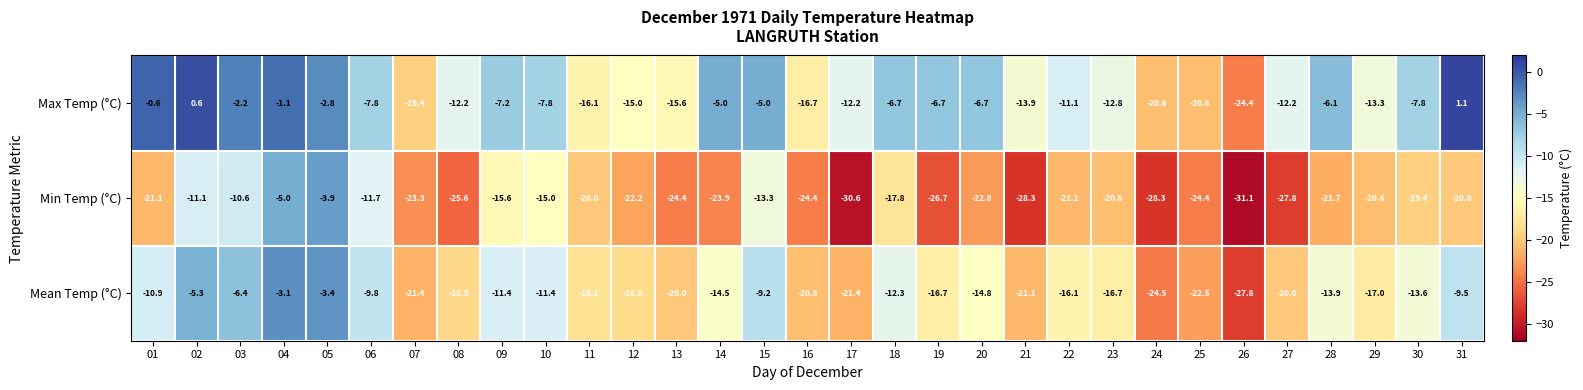

Rank the series by their maximum value, from lowest to highest.

Min Temp (°C), Mean Temp (°C), Max Temp (°C)